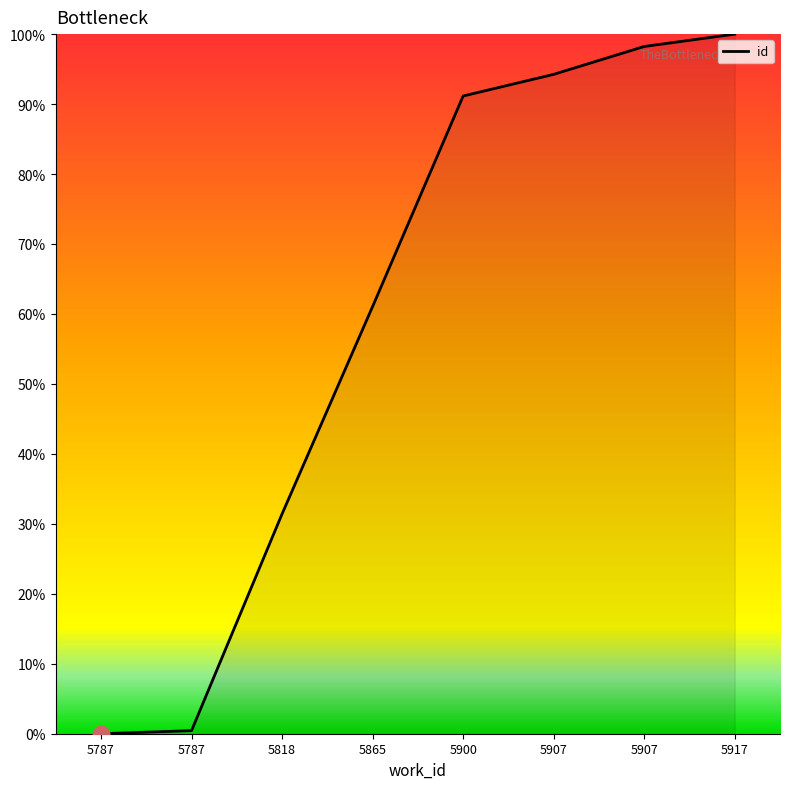

What is the sum of all values?

476.5